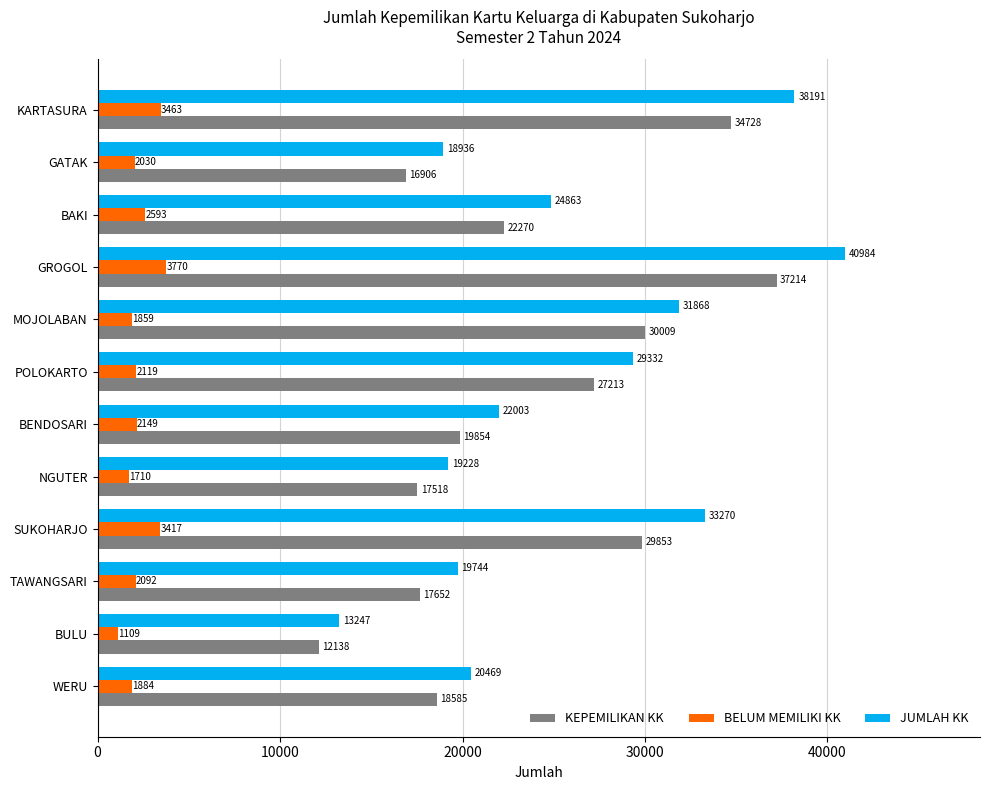

At which category is the sum across all series the highest?

GROGOL